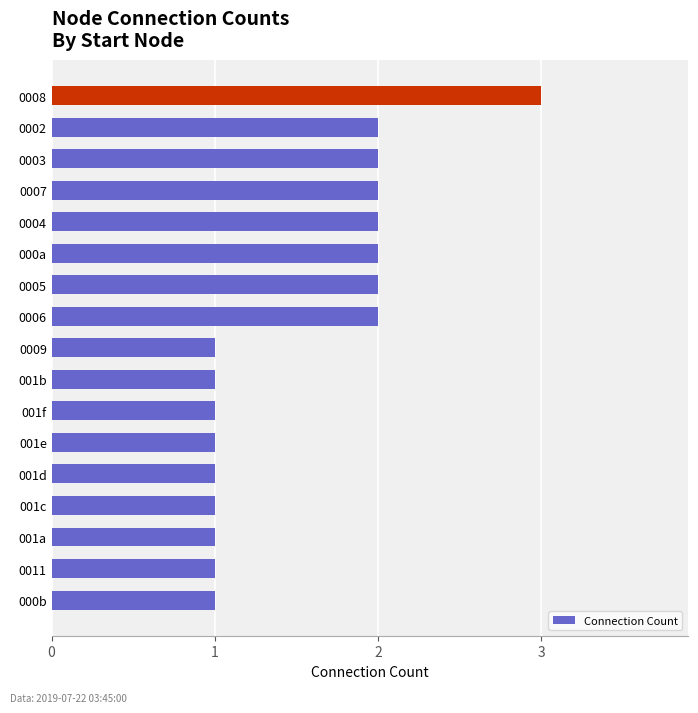

Reading bottom to top, what are all the values shown in this chart?

1	1	1	1	1	1	1	1	1	2	2	2	2	2	2	2	3